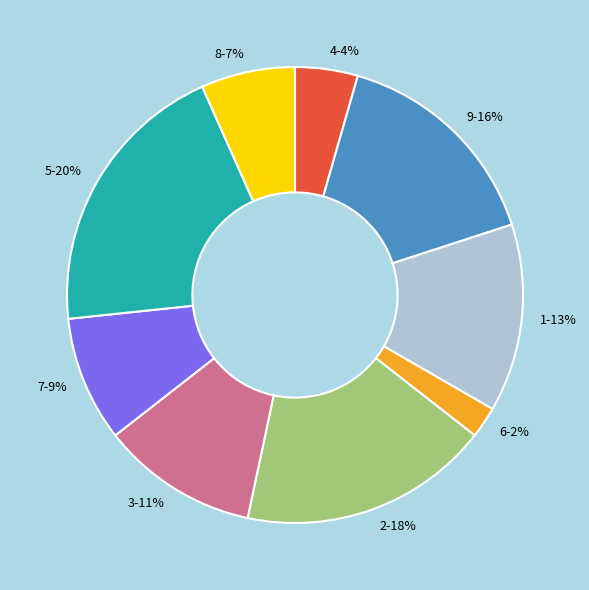

Do 3 and 8 together represent more than half of the pie?

No